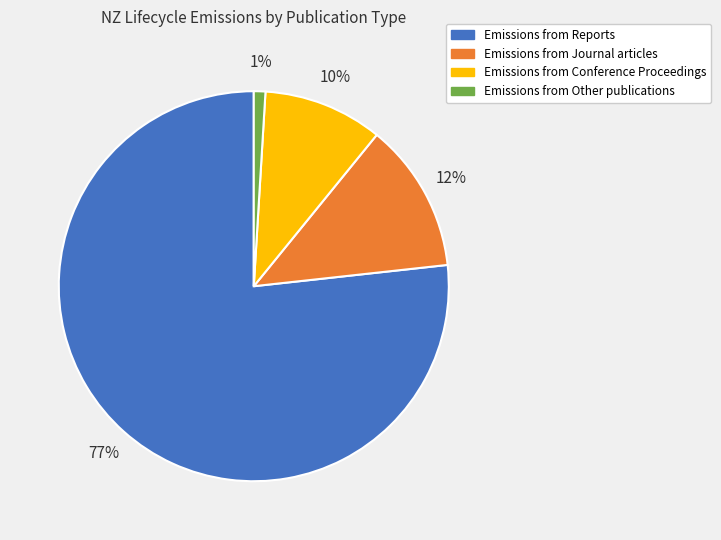

Count the number of slices in the pie.

4